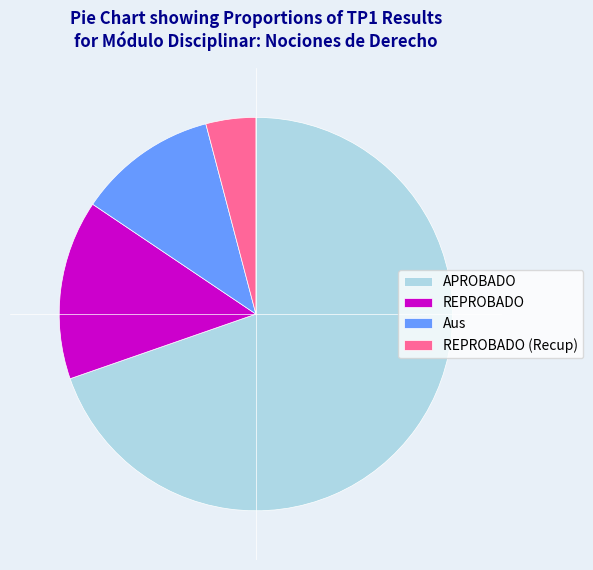

The REPROBADO slice represents 15% of the pie. True or false?

True